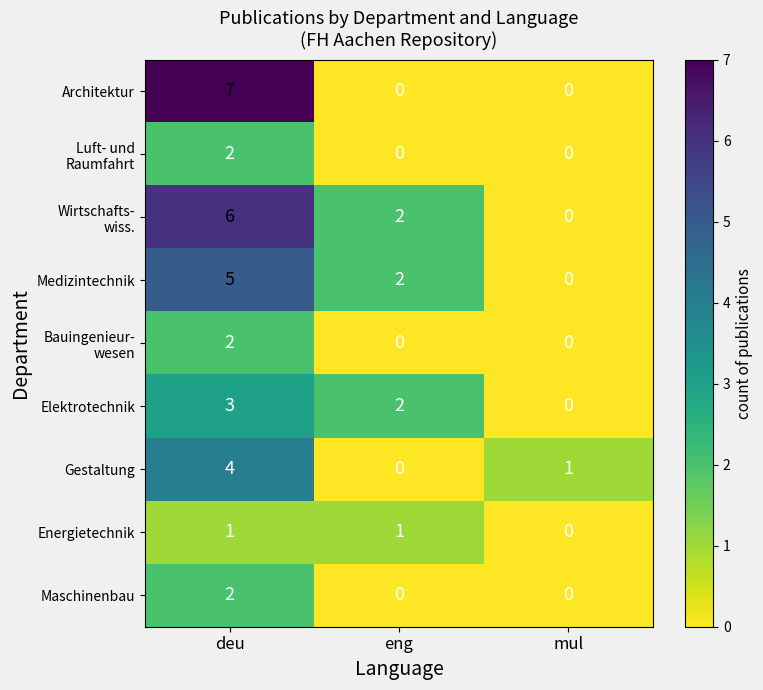

List the labels in order of Medizintechnik value, smallest first.

mul, eng, deu